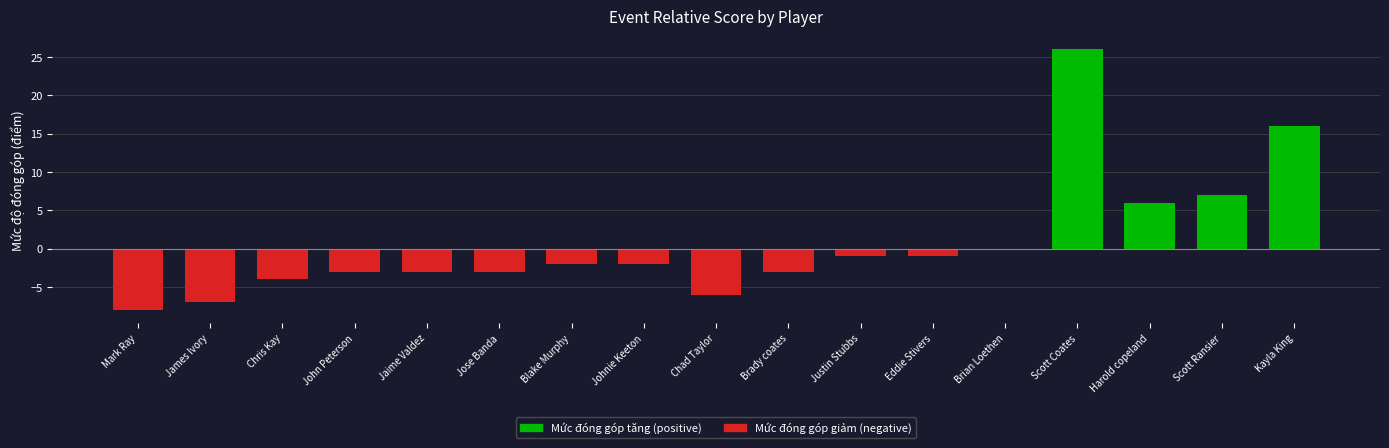

List the labels in order of Mức đóng góp tăng (positive) value, largest first.

Scott Coates, Kayla King, Scott Ransier, Harold copeland, Mark Ray, James Ivory, Chris Kay, John Peterson, Jaime Valdez, Jose Banda, Blake Murphy, Johnie Keeton, Chad Taylor, Brady coates, Justin Stubbs, Eddie Stivers, Brian Loethen